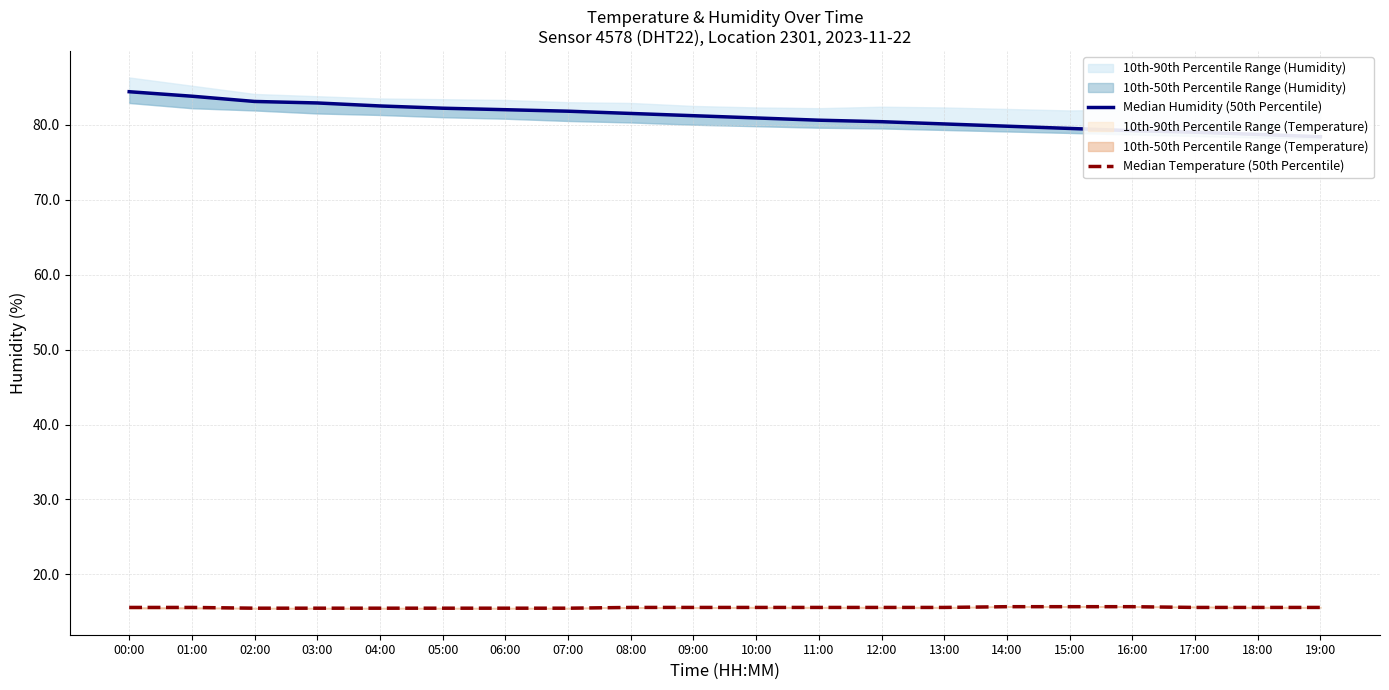

What is the value of the Median Humidity (50th Percentile) point at the 8th from the left?

81.8